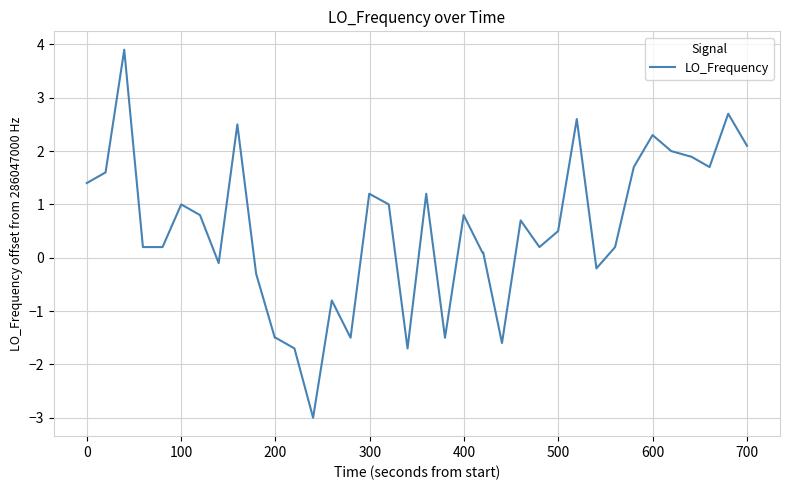

What is the minimum value shown in the chart?

-3.0